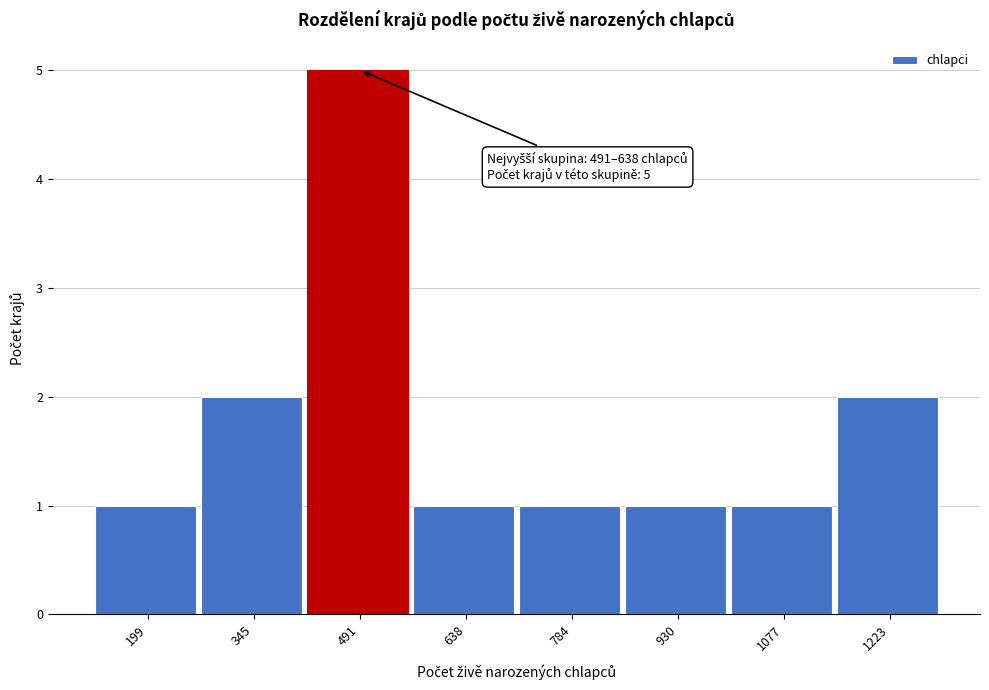

Reading left to right, list all the values displayed in this chart.

1	2	5	1	1	1	1	2